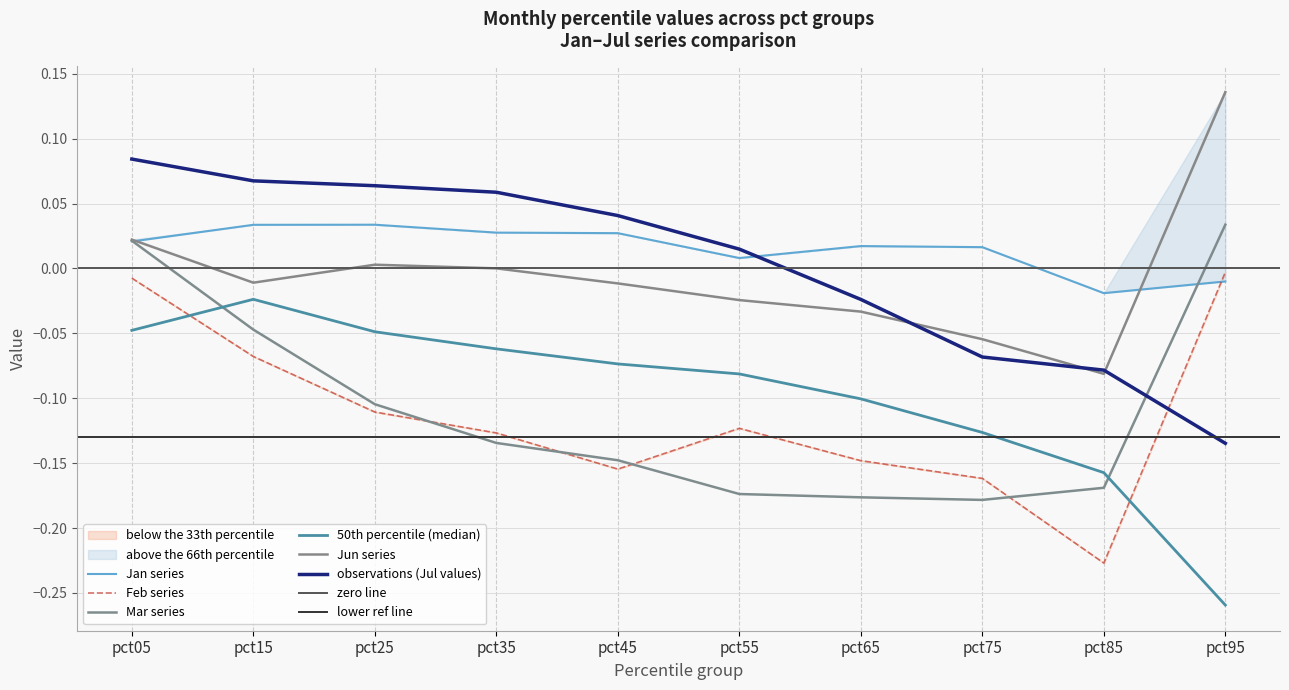

True or false: Feb and Jun intersect in this chart.

False